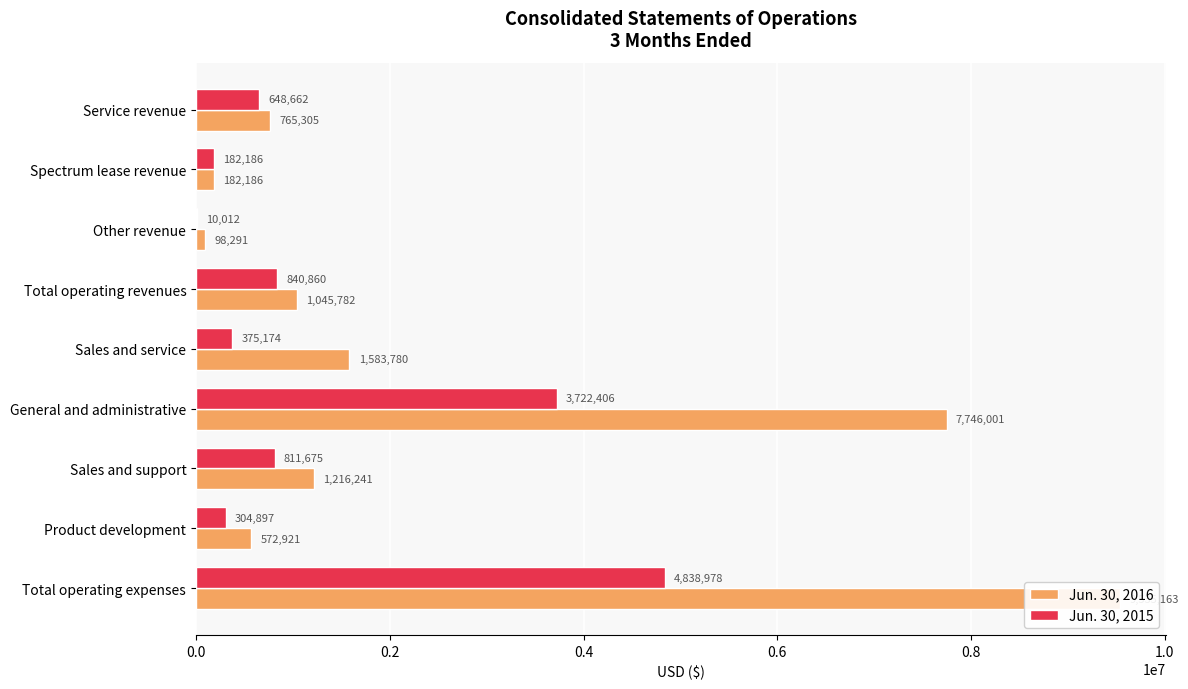

Which has a higher value, Service revenue or General and administrative?

General and administrative